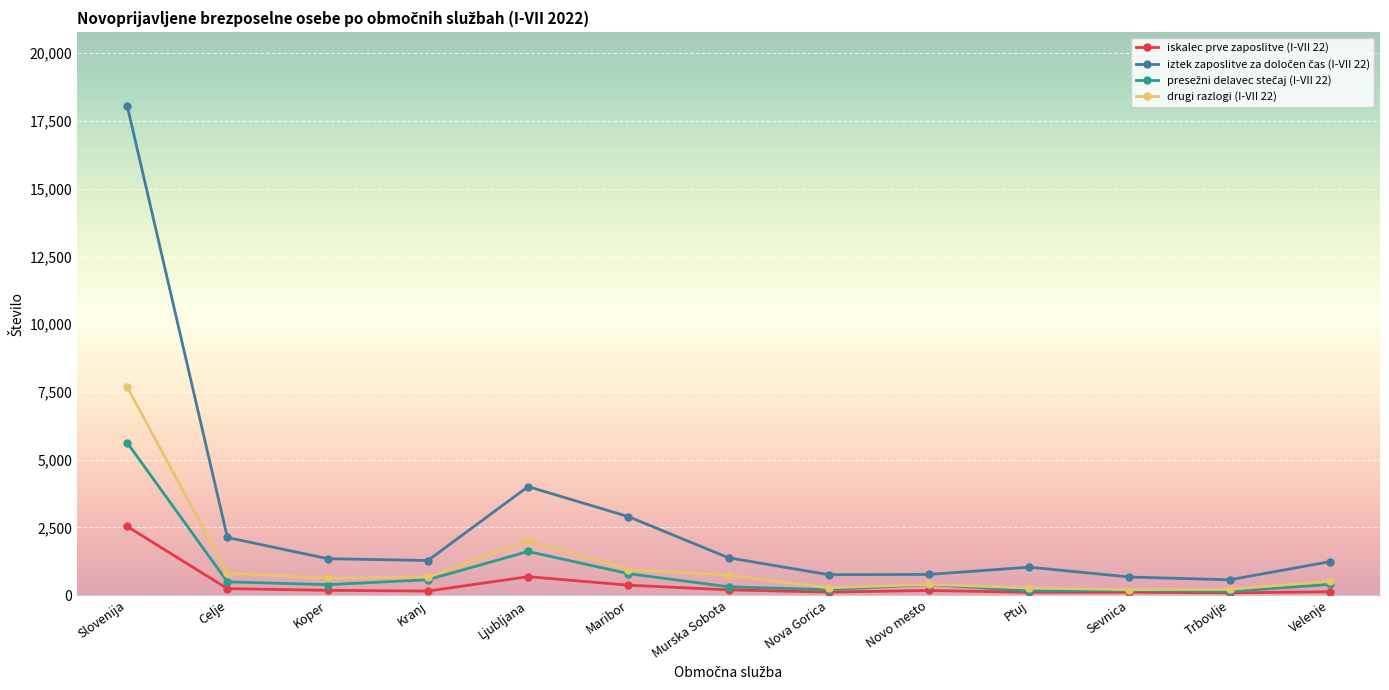

Does the chart have visible grid lines?

Yes